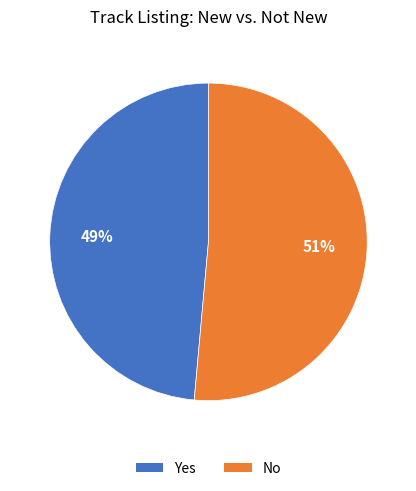

Which category accounts for the majority?

No